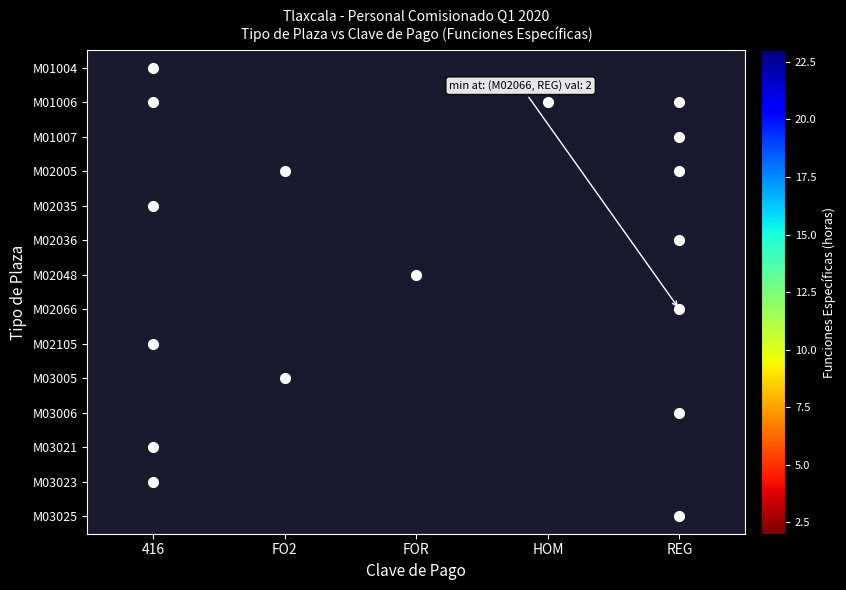

What is the minimum value shown in the chart?

2.0